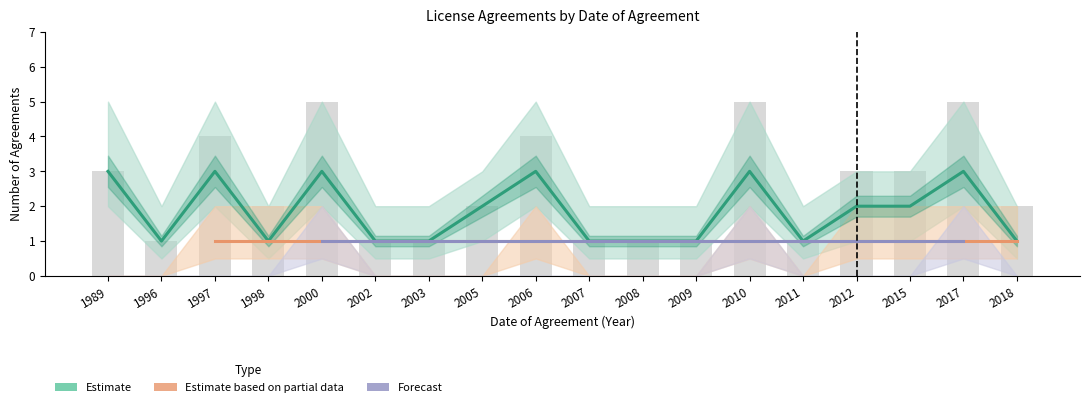

Count the number of categories in the chart.

18